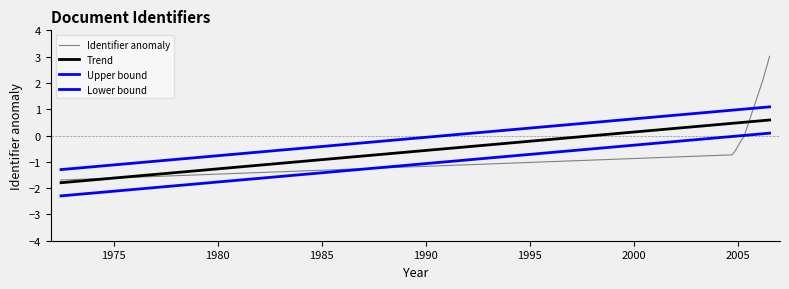

How many positive values does the Identifier anomaly series have?

2